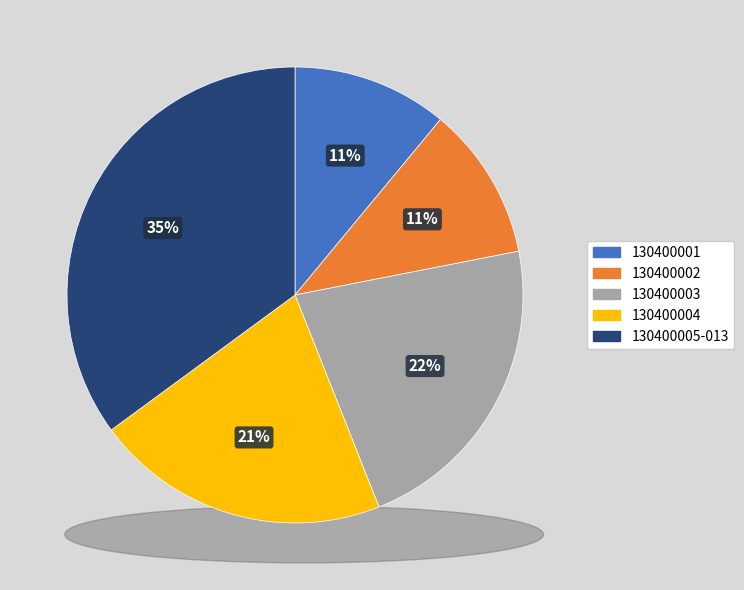

To the nearest percent, what portion does 130400002 represent?

11%